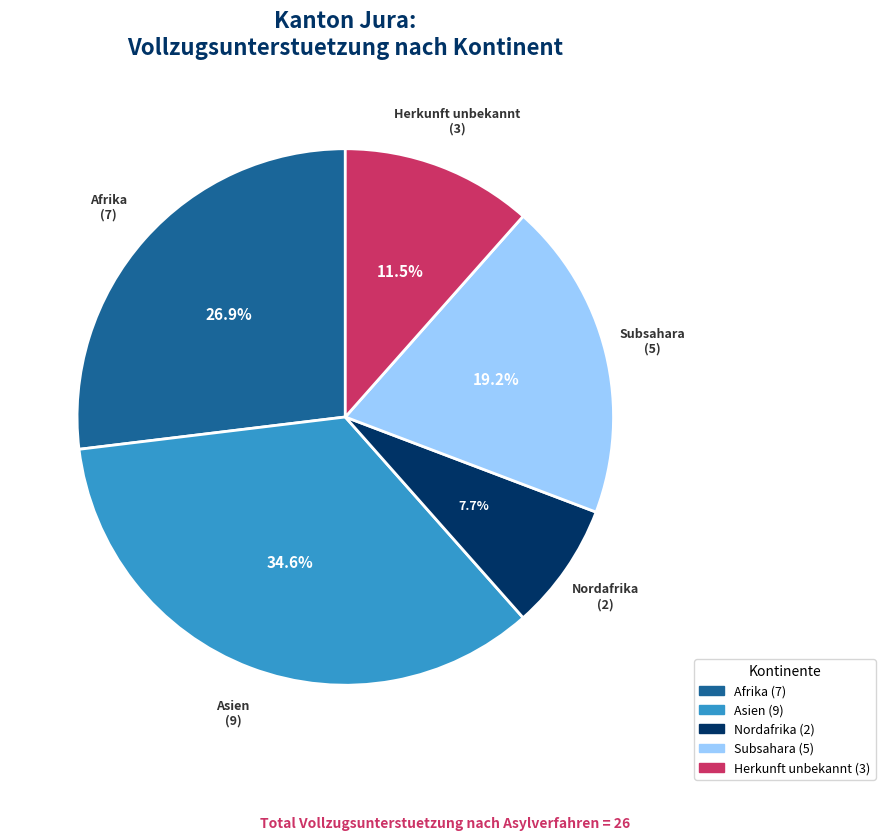

Which has a higher value, Subsahara or Asien?

Asien